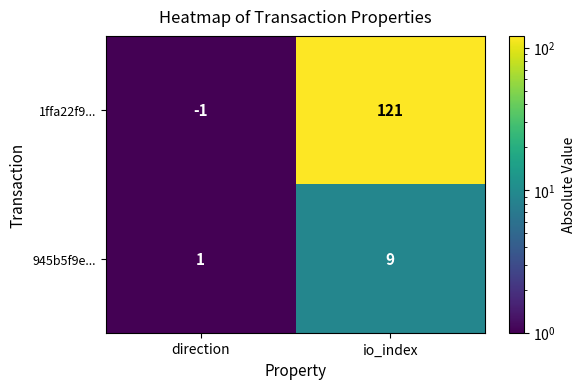

Count the number of categories in the chart.

2